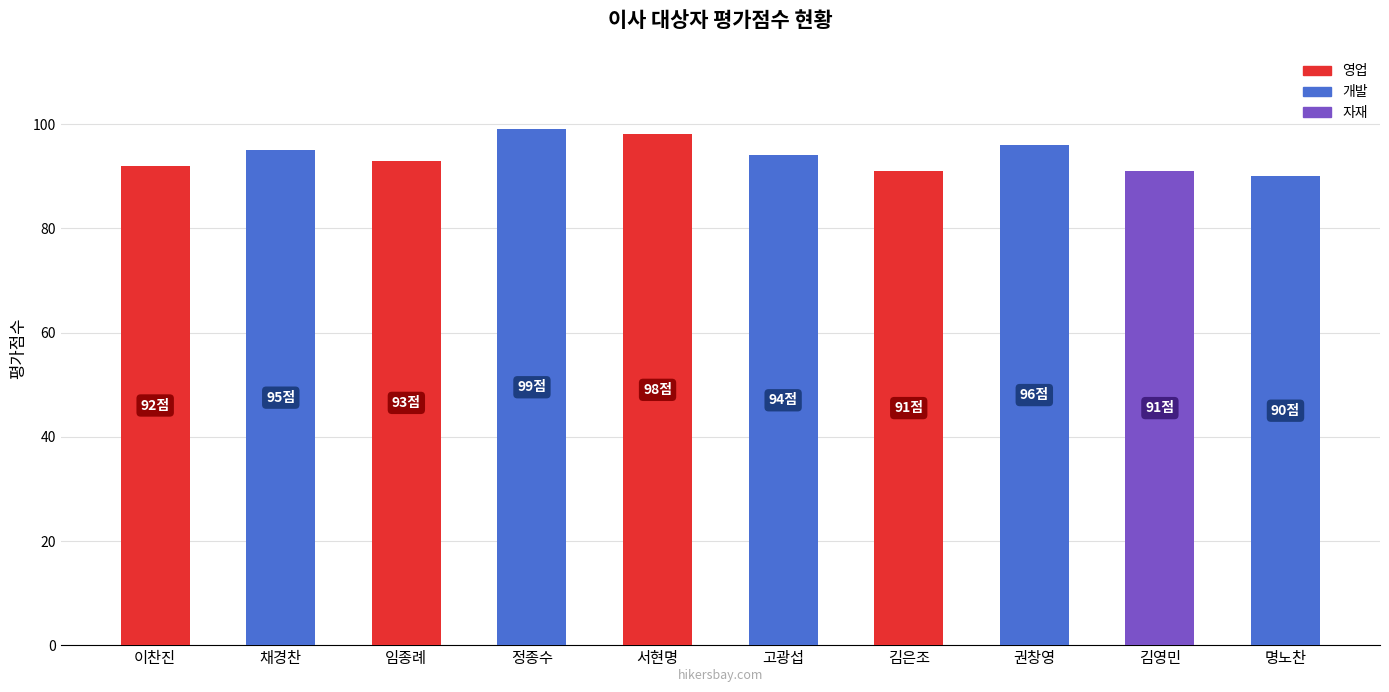

What position from the left is 김영민?

9